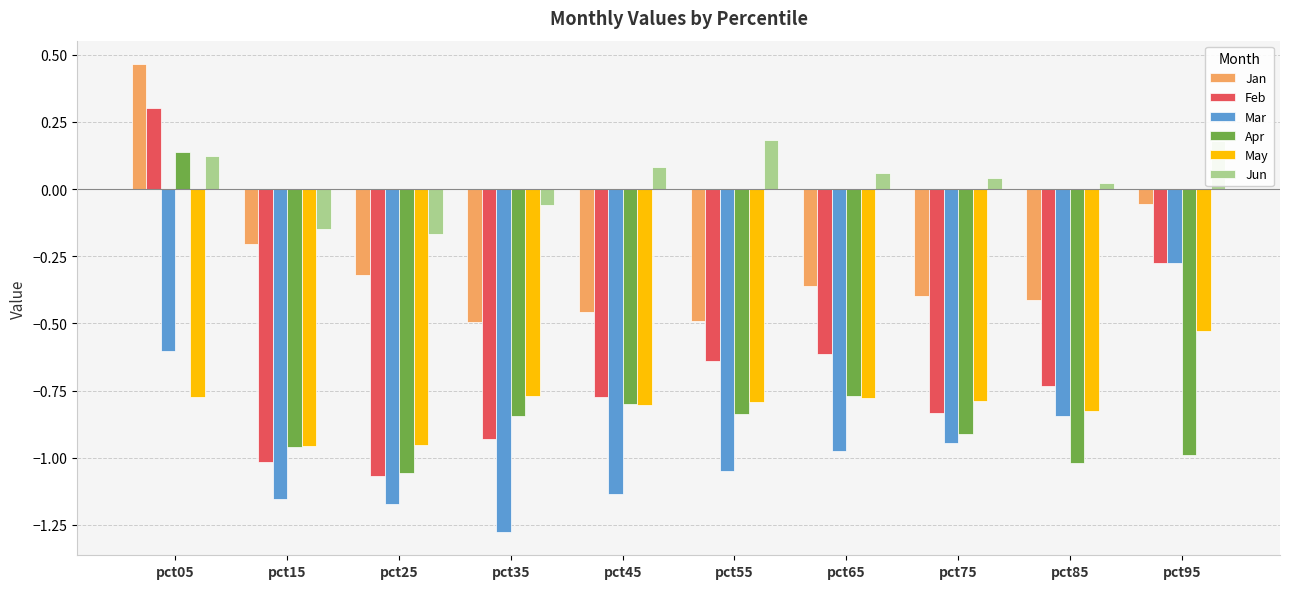

Which category has the highest value in the Mar series?

pct95